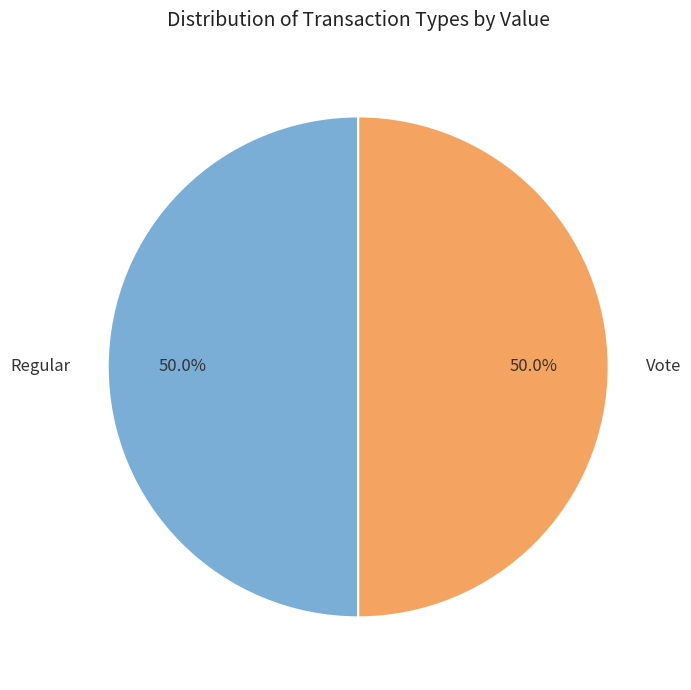

Approximately how many times larger is the value at Vote compared to Regular?

1.0